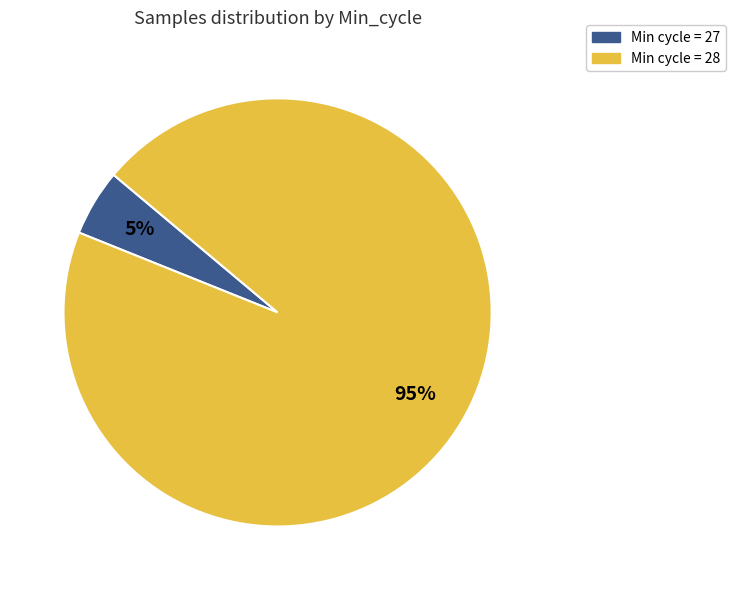

Is it true that Min cycle = 28 is 95% of the pie?

True